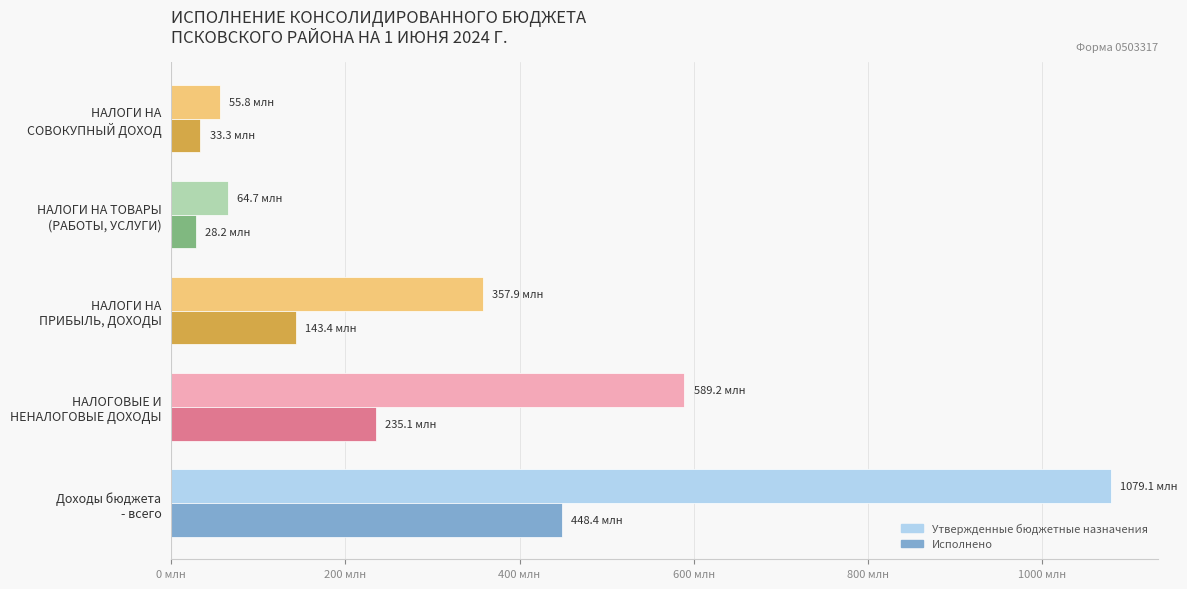

What are all the series names shown in the legend?

Утвержденные бюджетные назначения, Исполнено